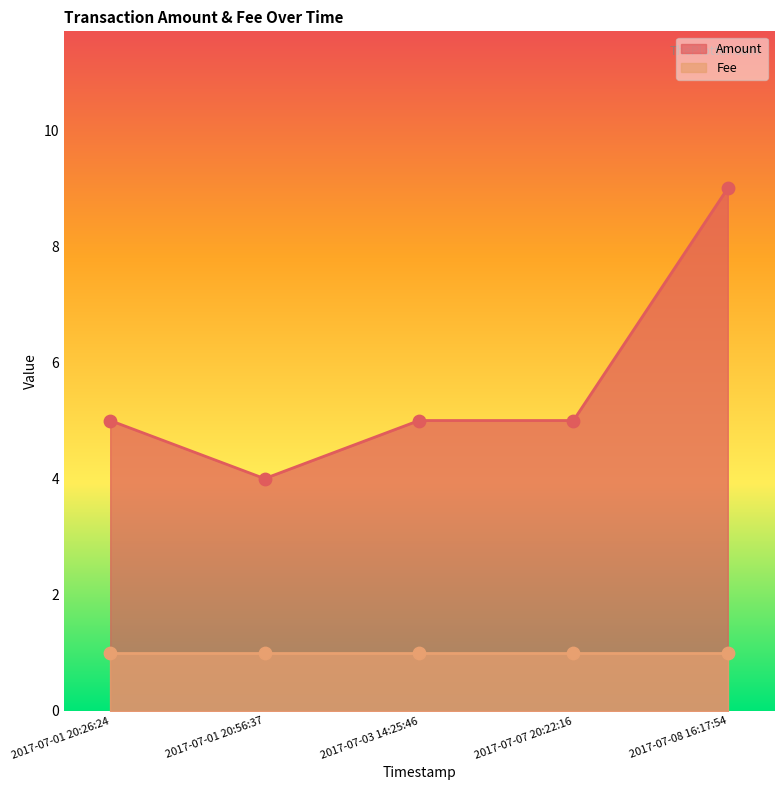

Which series has the widest spread of Y values?

Amount